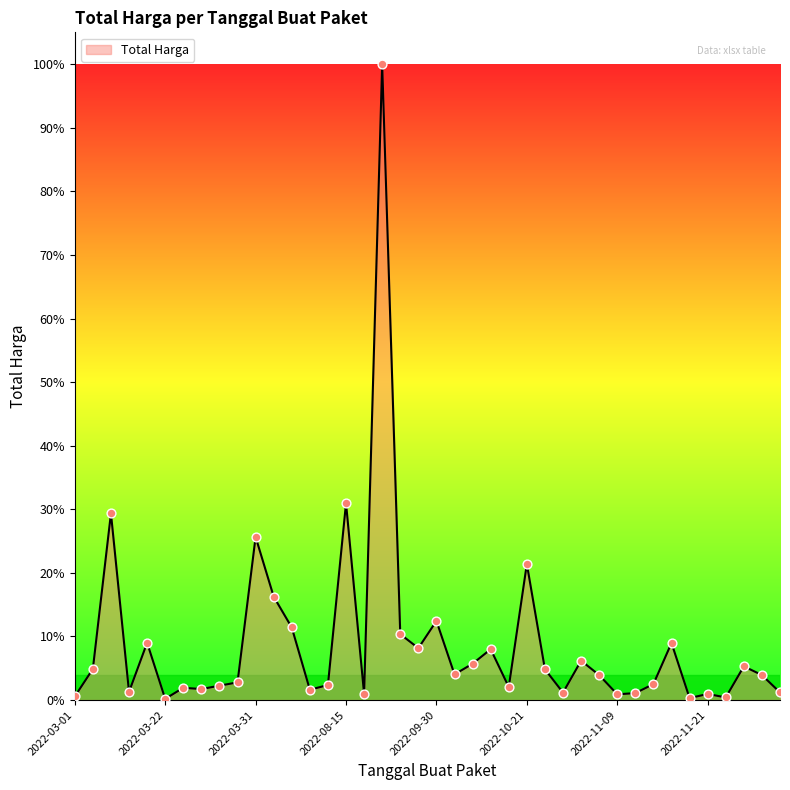

Is this an area chart (filled region under the line)?

Yes